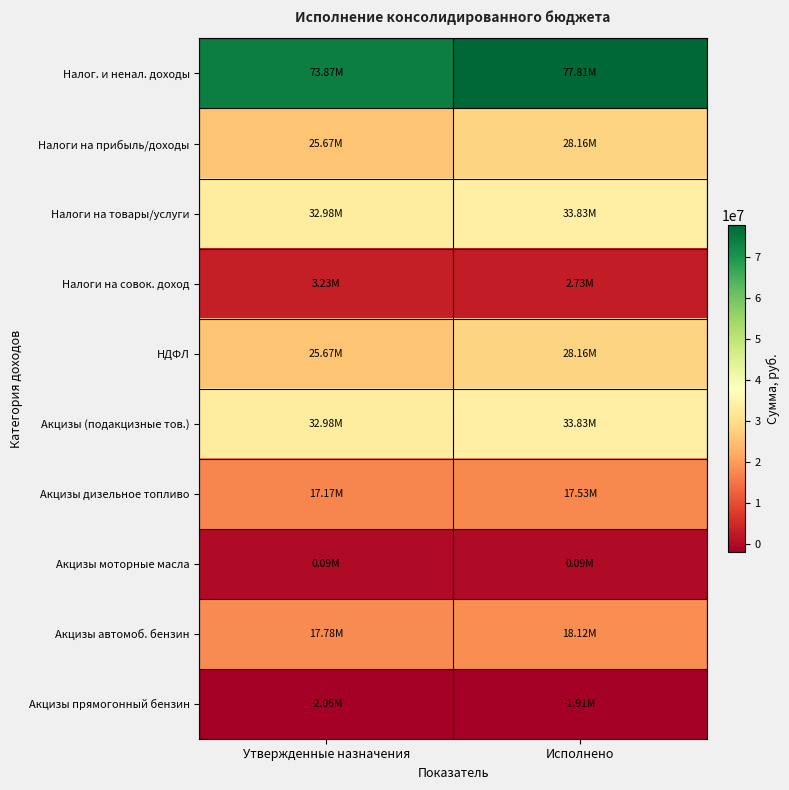

At how many categories does at least one series exceed 74011910?

1